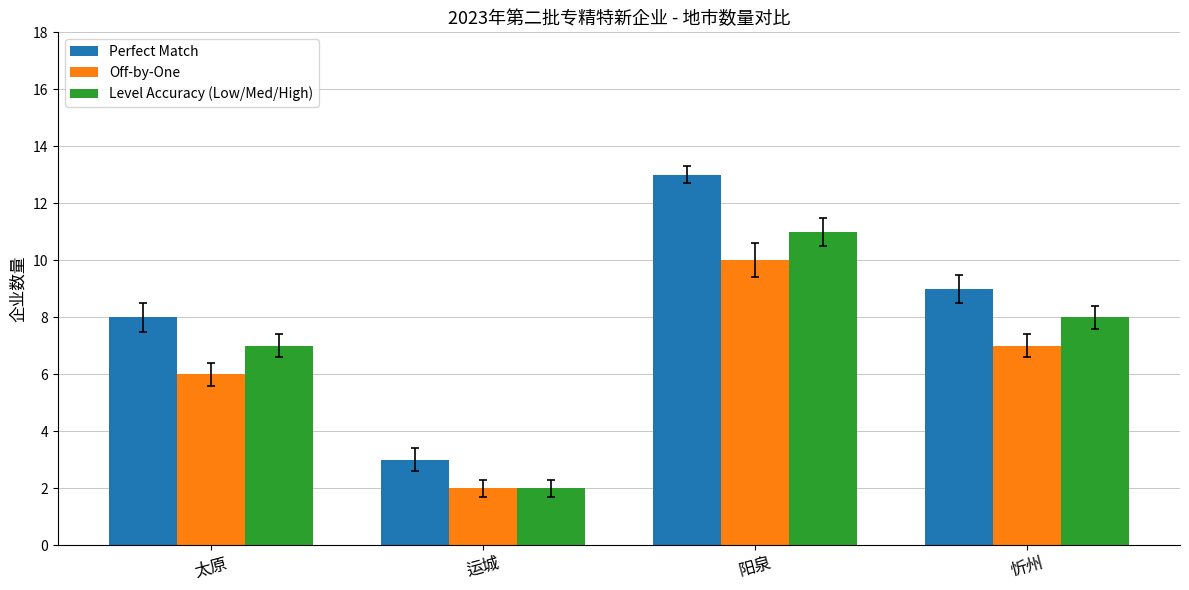

Reading right to left, list all the values displayed in this chart.

Perfect Match: 忻州=9	阳泉=13	运城=3	太原=8
Off-by-One: 忻州=7	阳泉=10	运城=2	太原=6
Level Accuracy (Low/Med/High): 忻州=8	阳泉=11	运城=2	太原=7